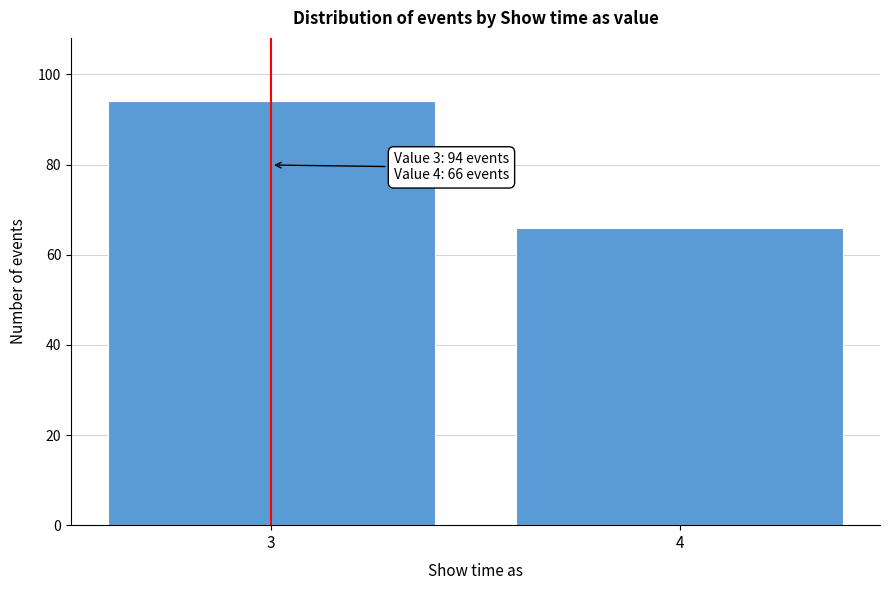

Reading left to right, transcribe all the data shown in this chart.

3=94	4=66